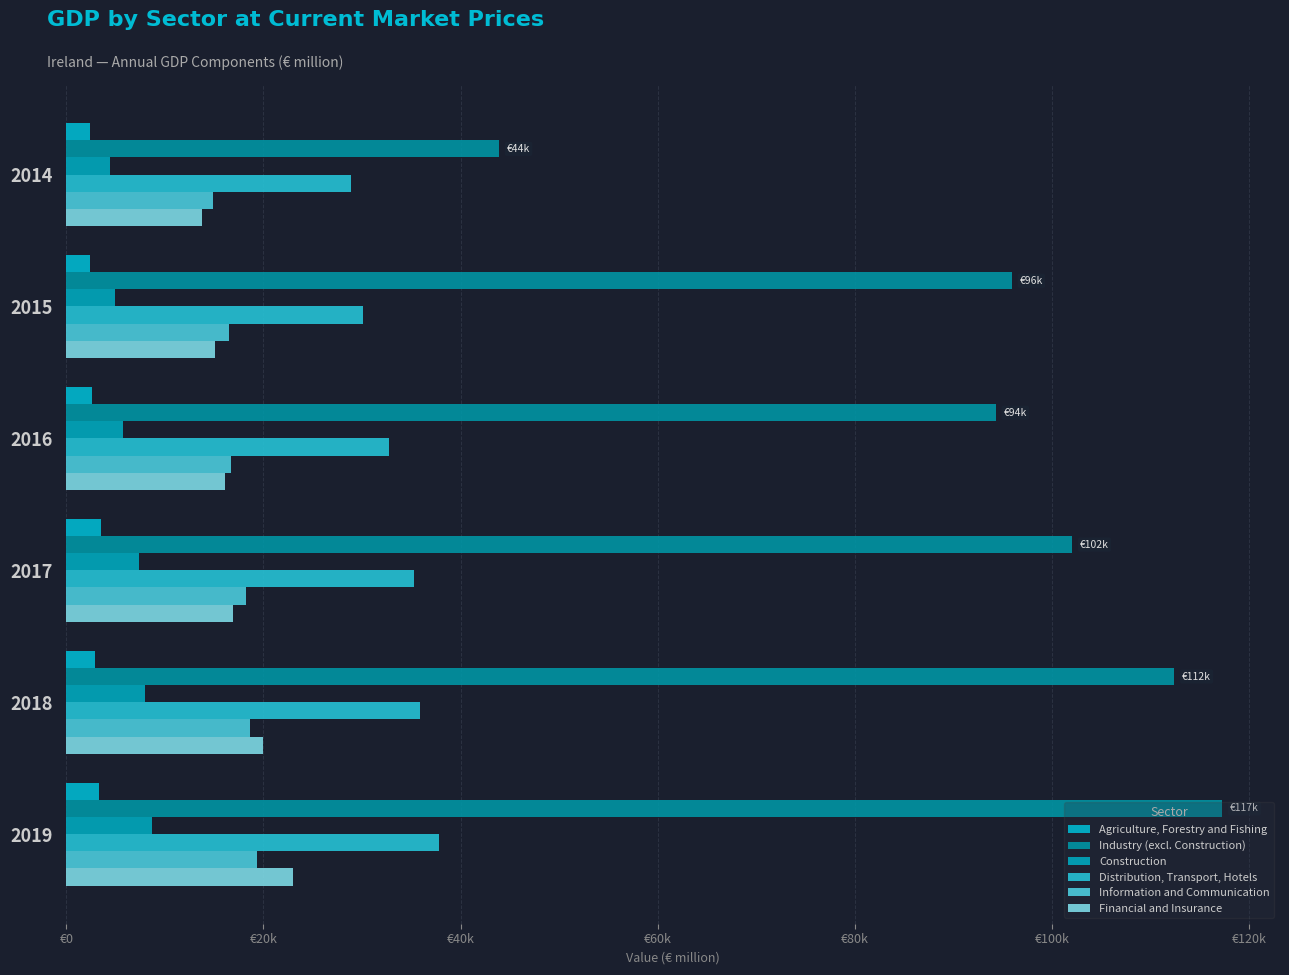

What is the lowest value of the Financial and Insurance series?

13773.3